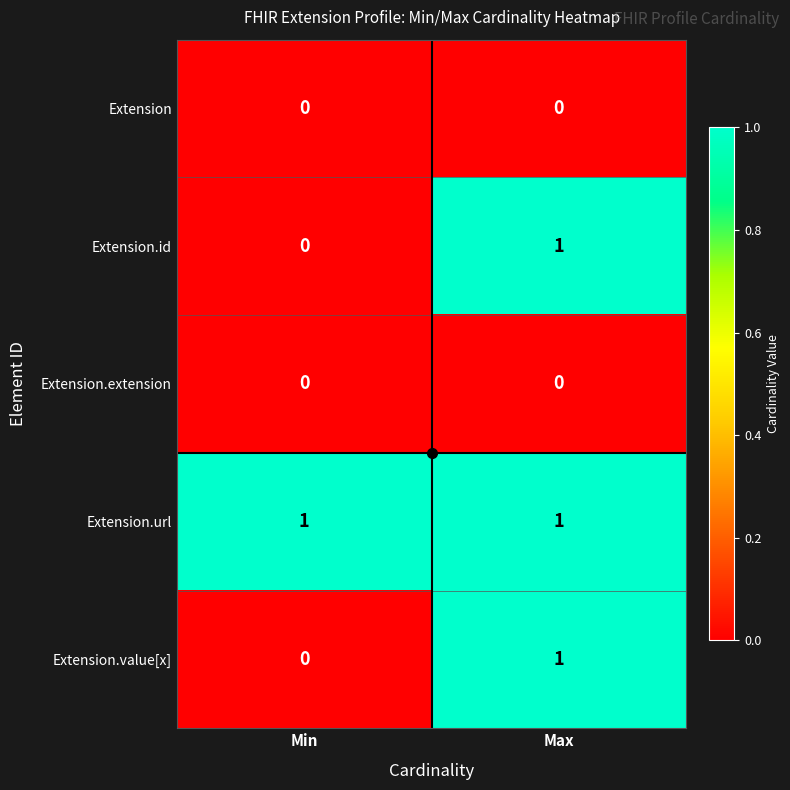

The Extension.url series shows 0 at Max. True or false?

False